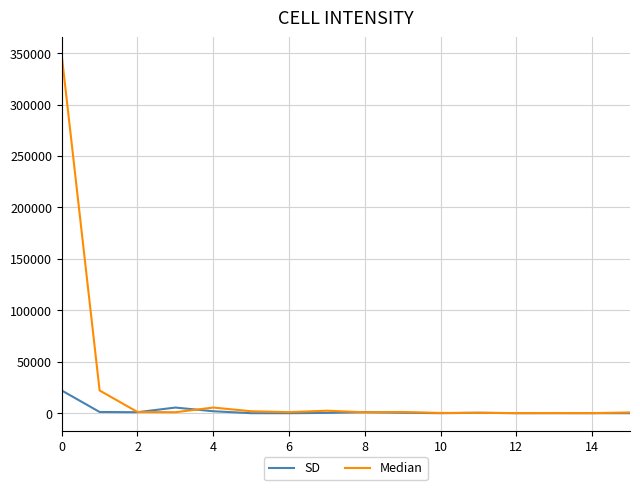

True or false: SD has more than 1 points higher than both neighbors.

True